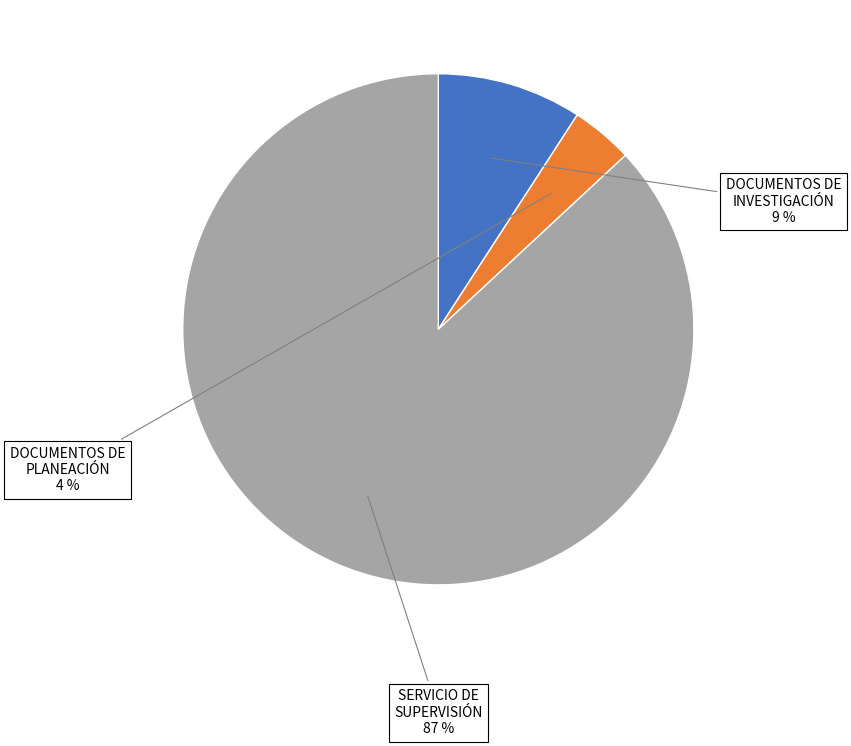

To the nearest percent, what is the difference between the DOCUMENTOS DE PLANEACIÓN and DOCUMENTOS DE INVESTIGACIÓN slice percentages?

5%